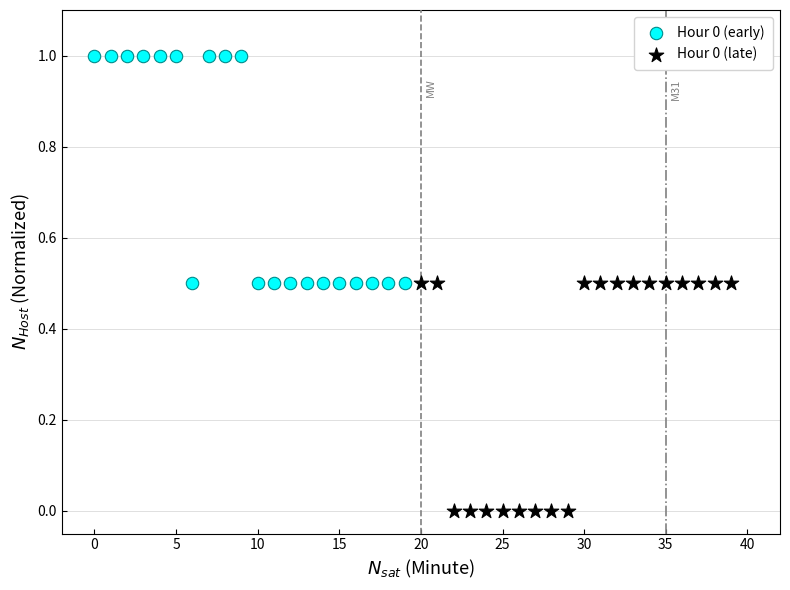

Which series contains the lowest Y value?

Hour 0 (late)